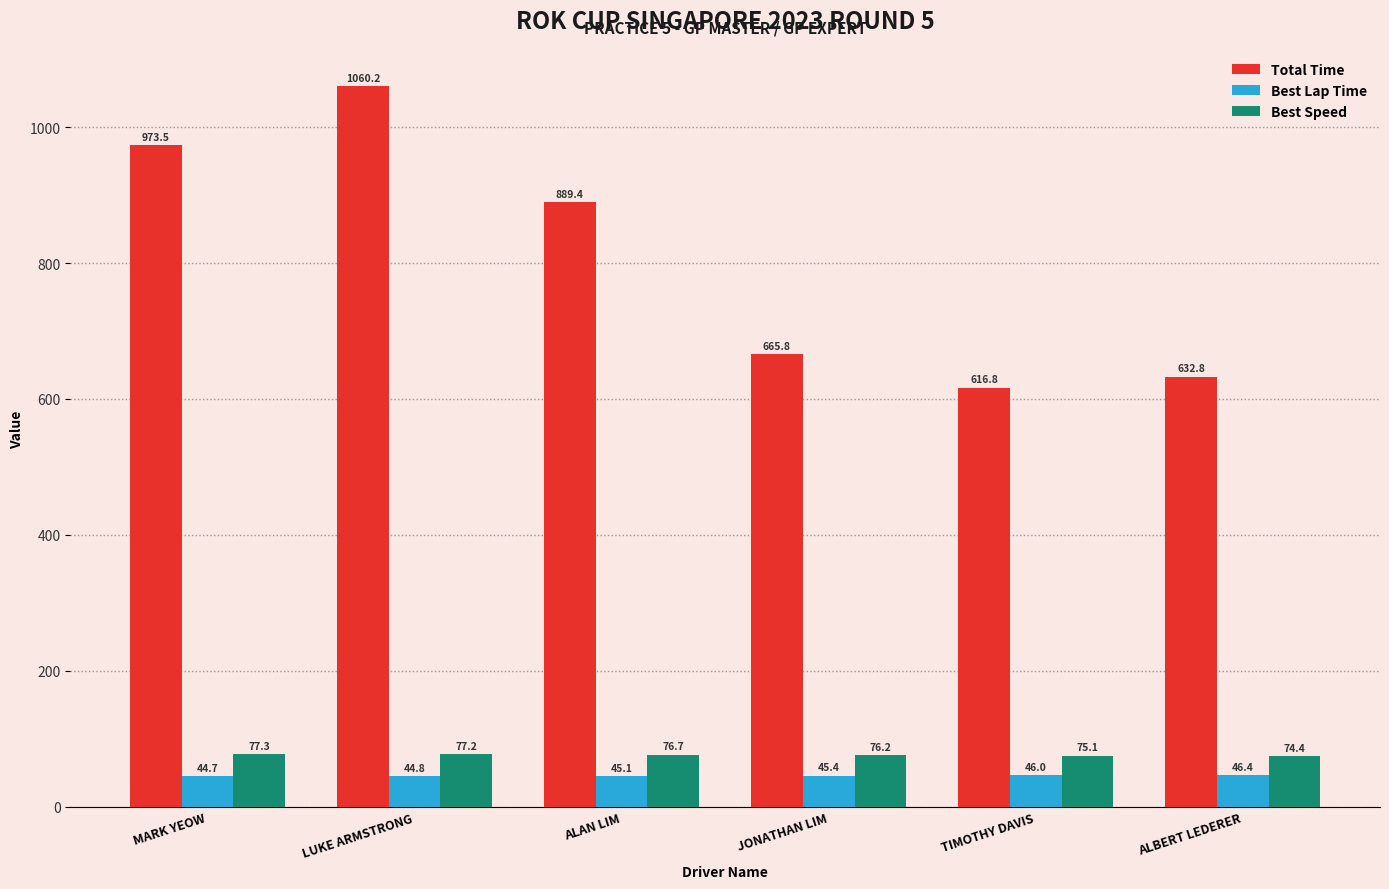

What is the maximum value for Best Lap Time?

46.4